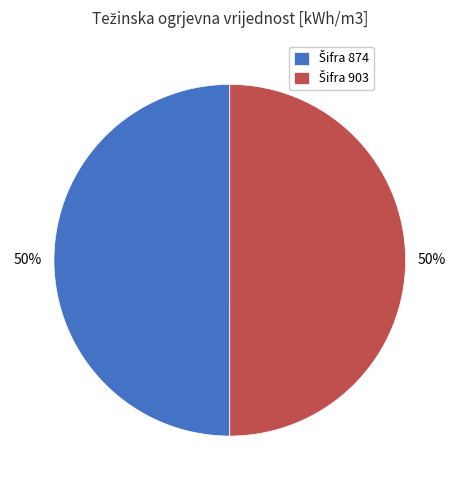

To the nearest percent, what is the average slice percentage?

50%